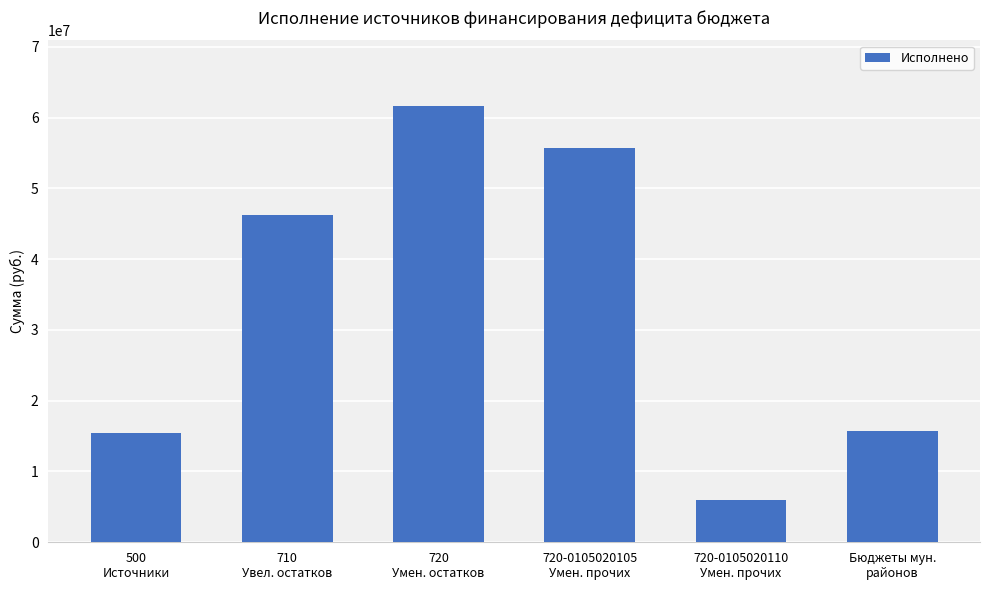

What is the value of the 2nd bar from the left?

46160938.3